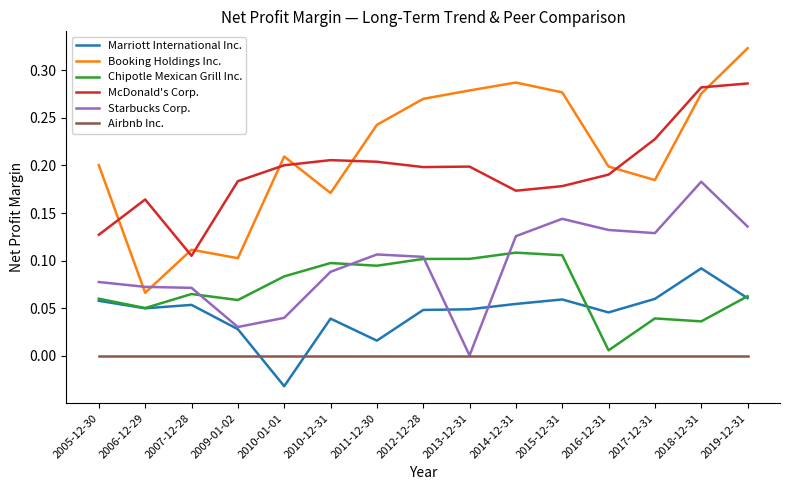

Which series has the widest spread of values?

Booking Holdings Inc.